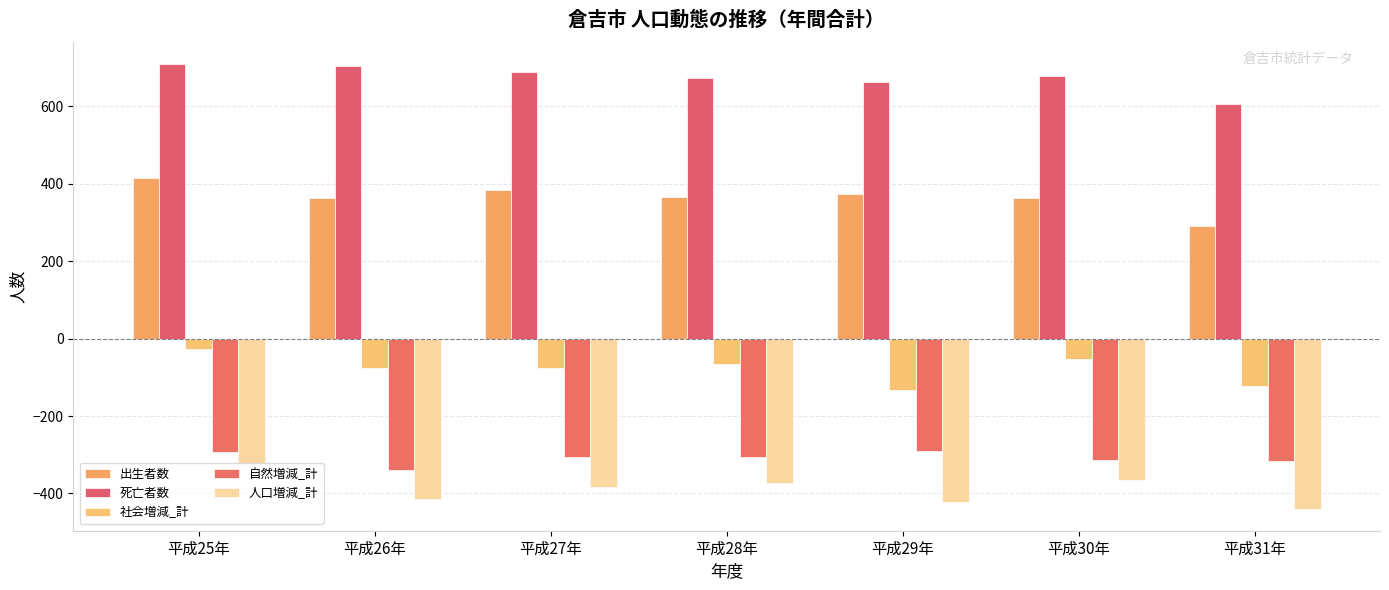

How many bars are there in each group?

5